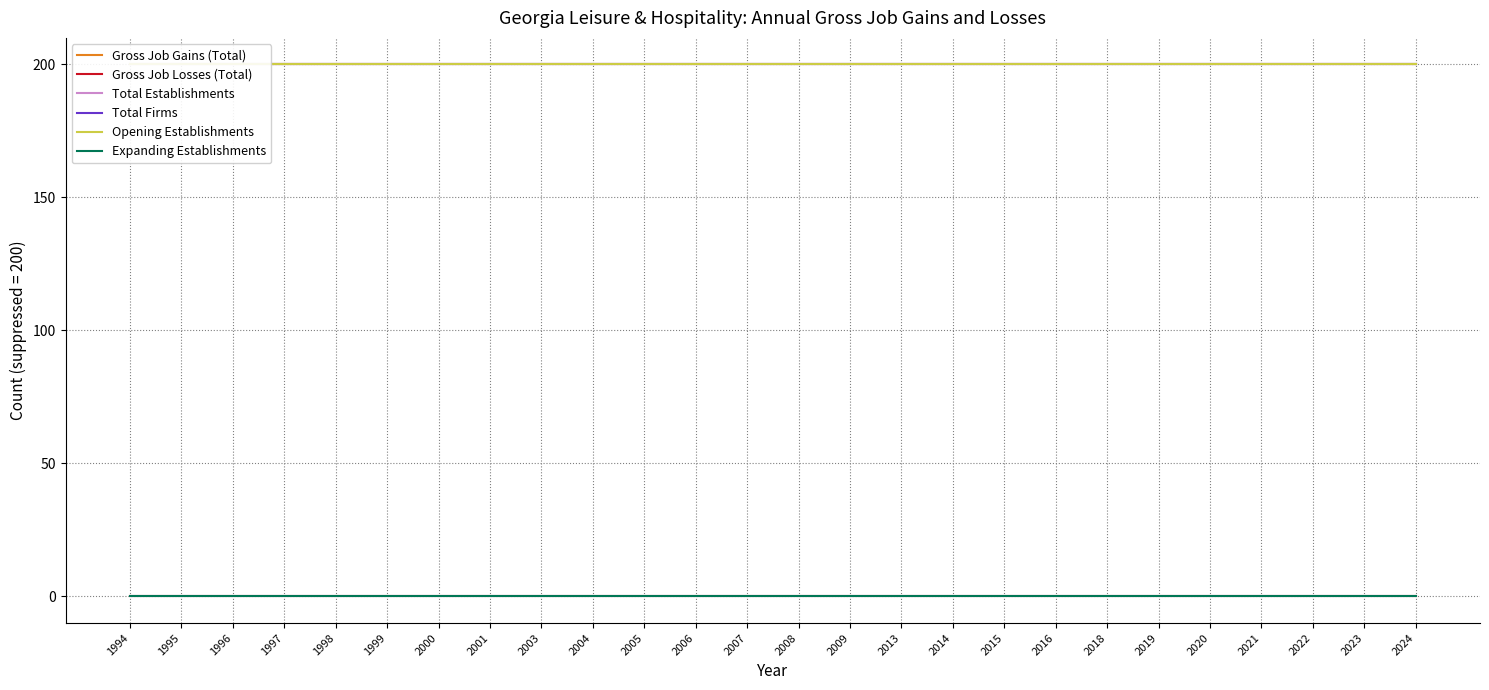

Which series has the widest spread of values?

Gross Job Gains (Total)